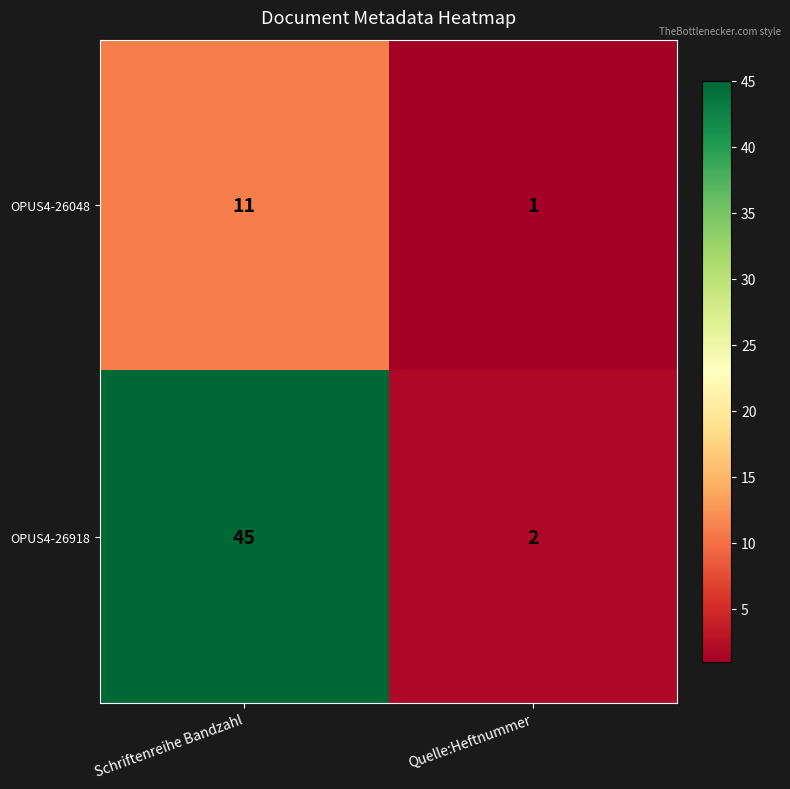

What is the maximum value shown in the chart?

45